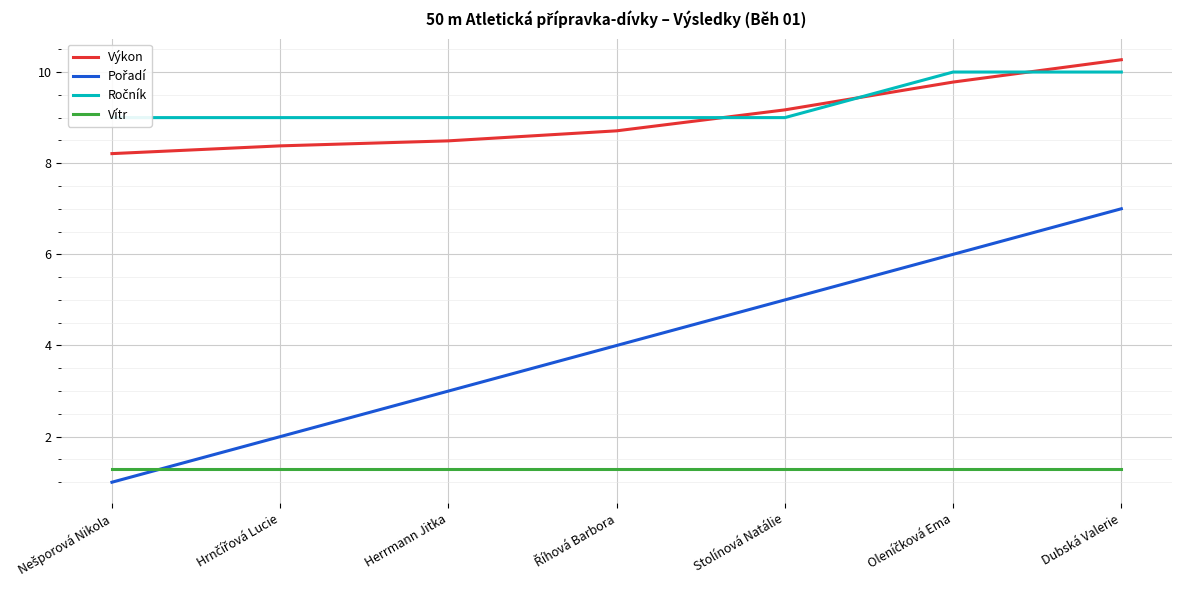

Where is Vítr nearest to the value 1?

Nešporová Nikola